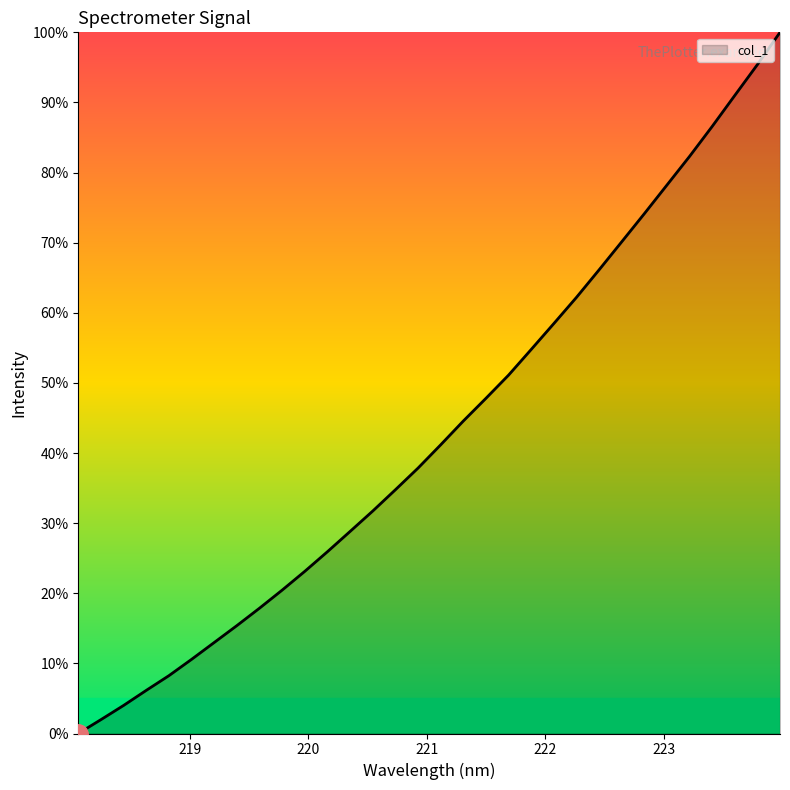

Does the chart display data point markers on the line(s)?

No